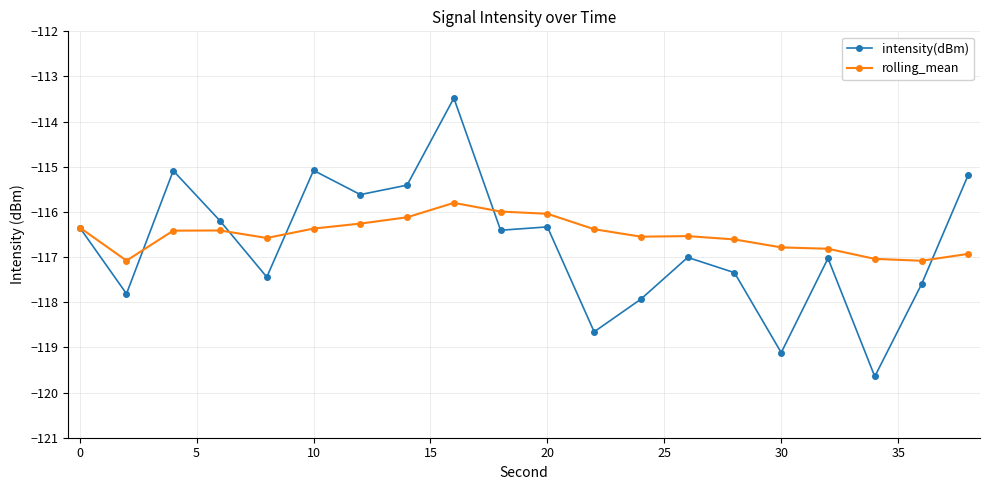

What is the smallest value displayed?

-119.6